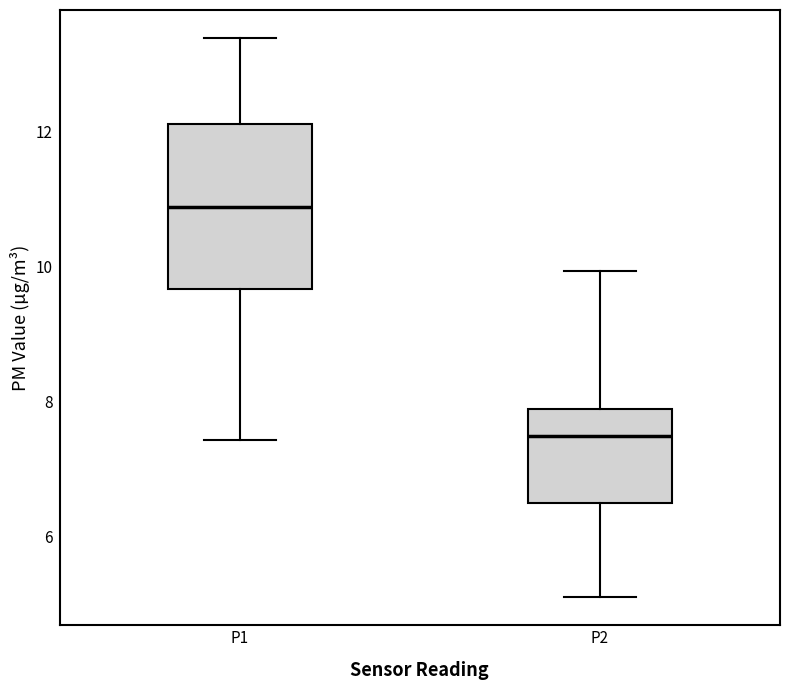

Which box's median line is the lowest?

P2